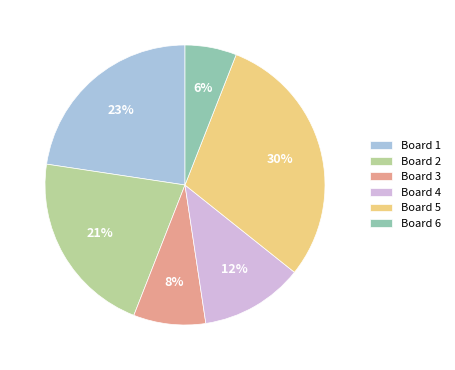

The Board 6 slice represents 6% of the pie. True or false?

True